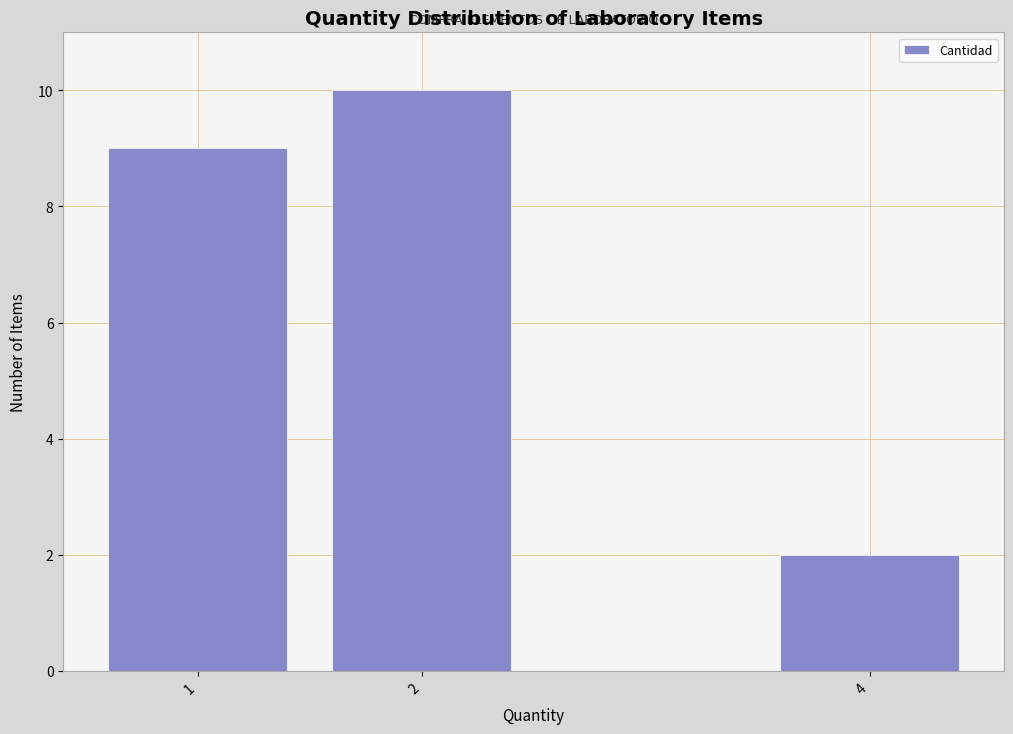

Reading left to right, extract all data points from this chart.

1=9	2=10	4=2